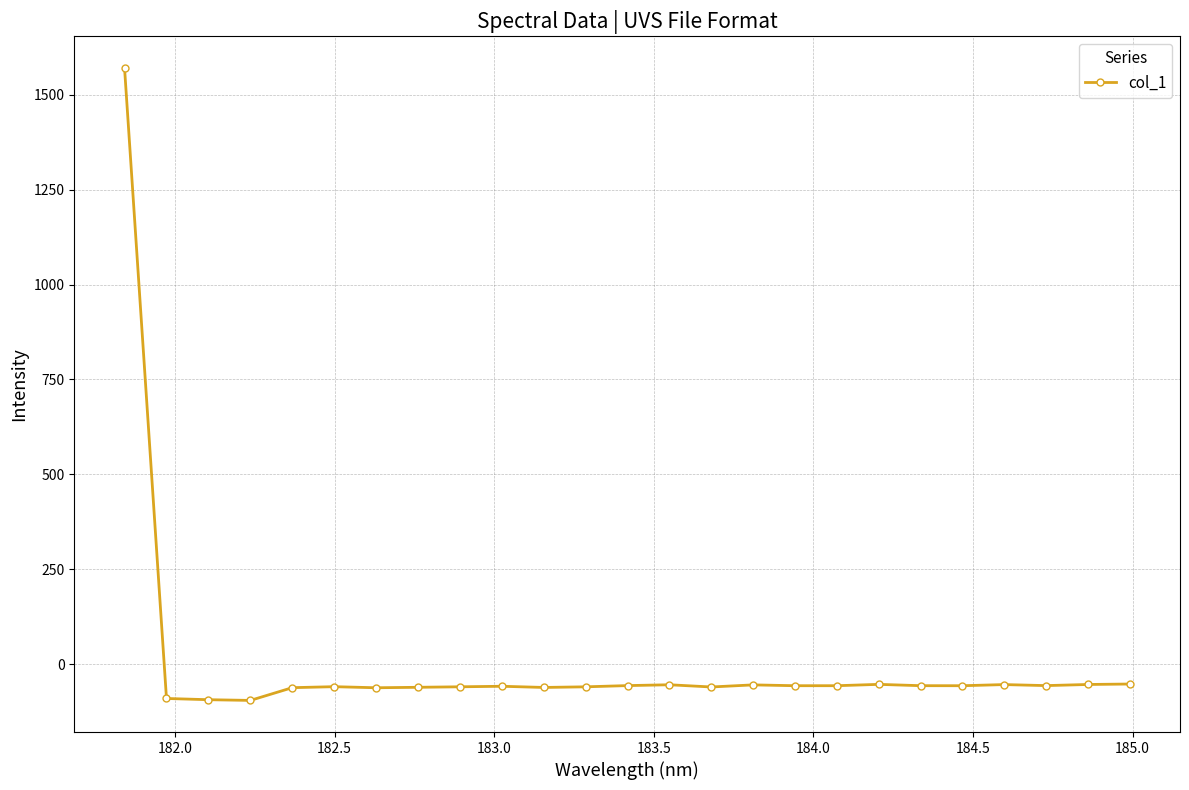

What is the value of the 15th point from the left?

-59.9